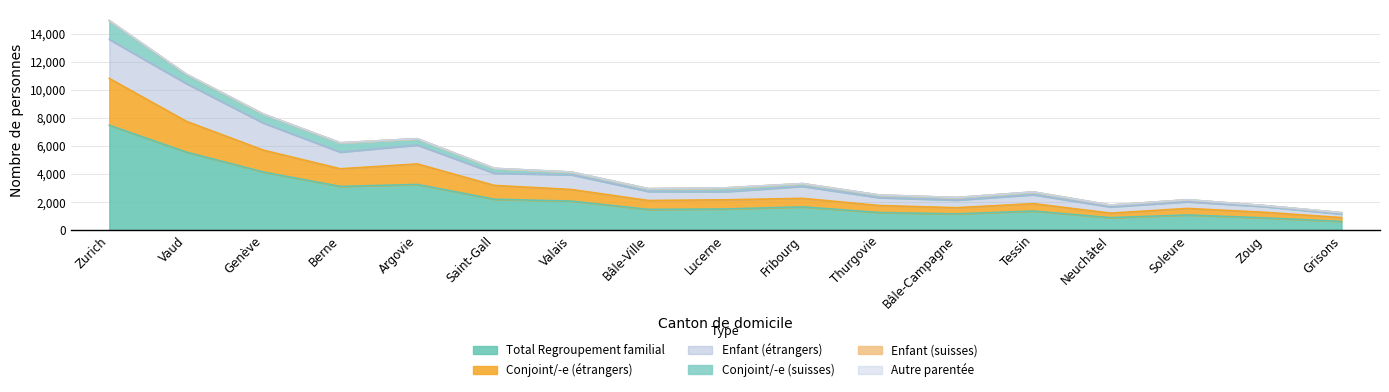

What is the minimum value for Total Regroupement familial?

626